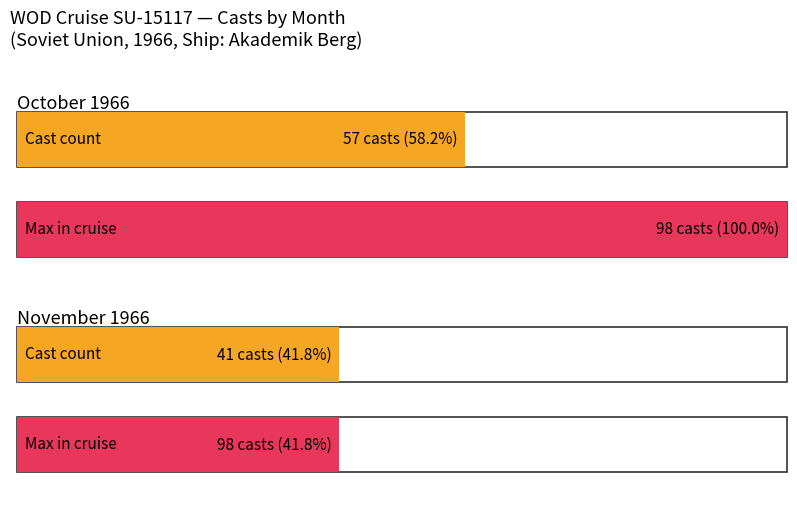

Is it true that November equals 41 at 10?

True